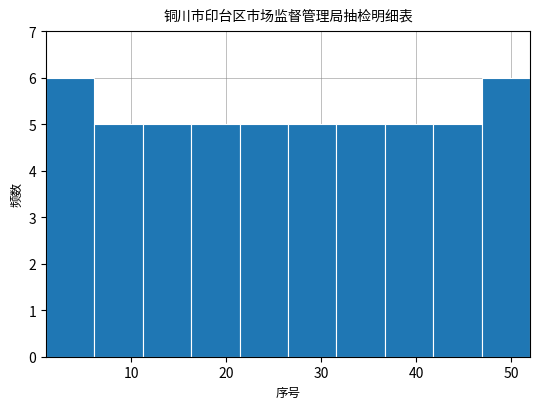

What is the height of the bar covering 1.0 to 6.1 on the x-axis? Neither the bar edges nor the heights are printed on the chart, so give them approximately, as read against the axes.

6